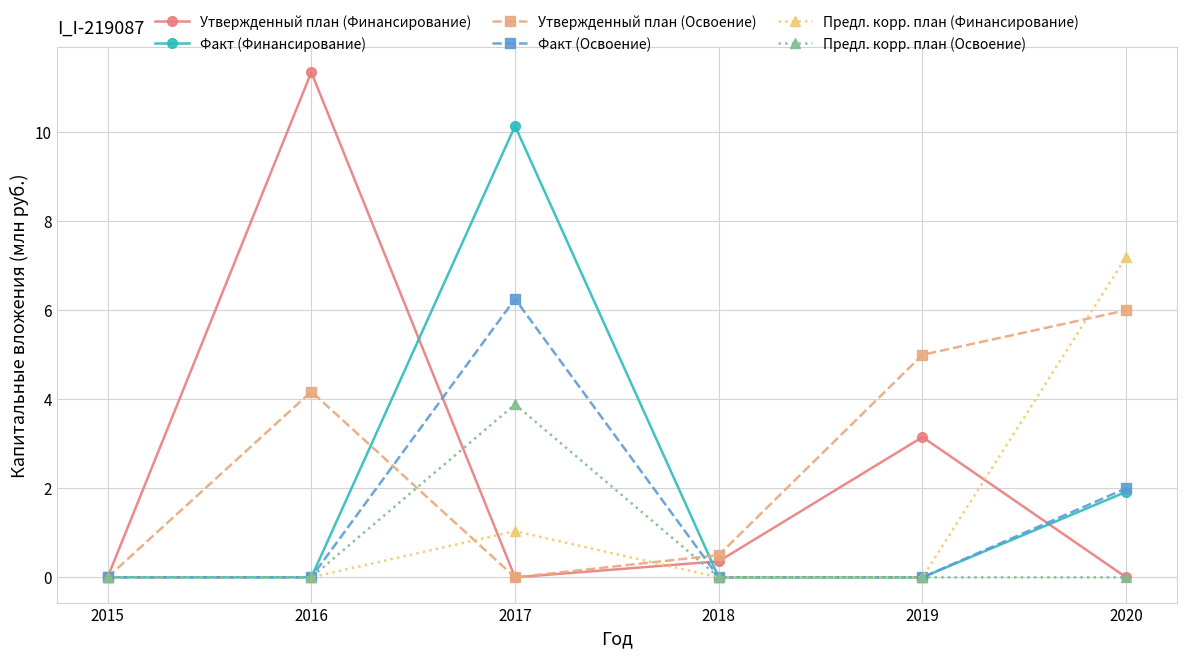

How many values in the Утвержденный план (Освоение) series exceed 4?

3